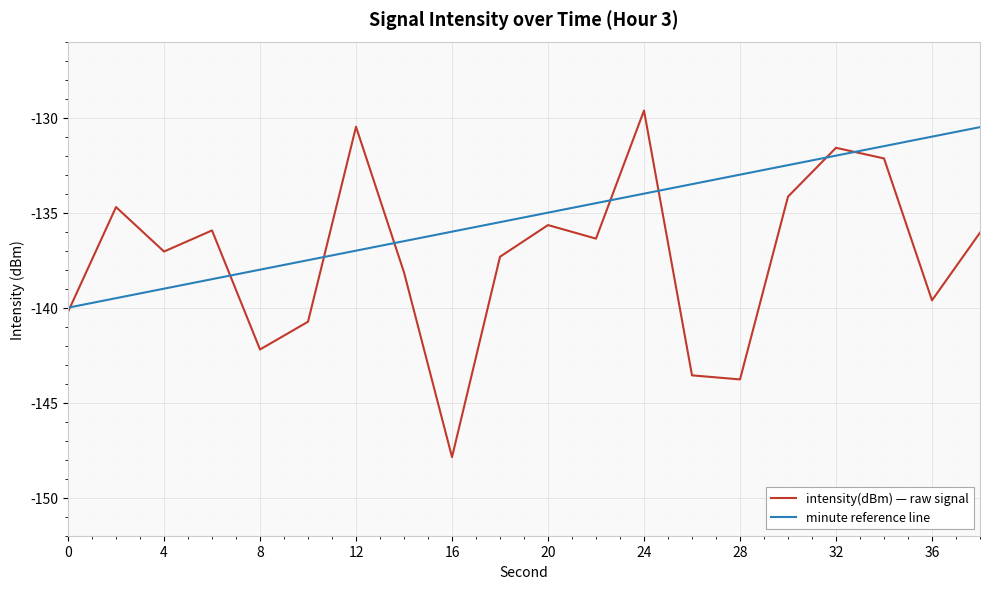

What is the highest value of the intensity(dBm) — raw signal series?

-129.6